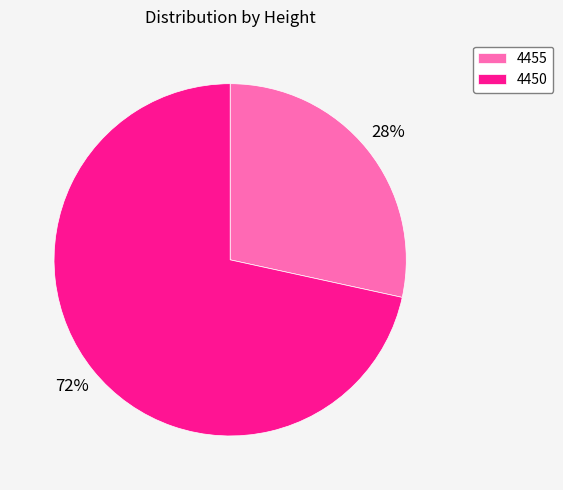

To the nearest percent, what portion does 4450 represent?

72%